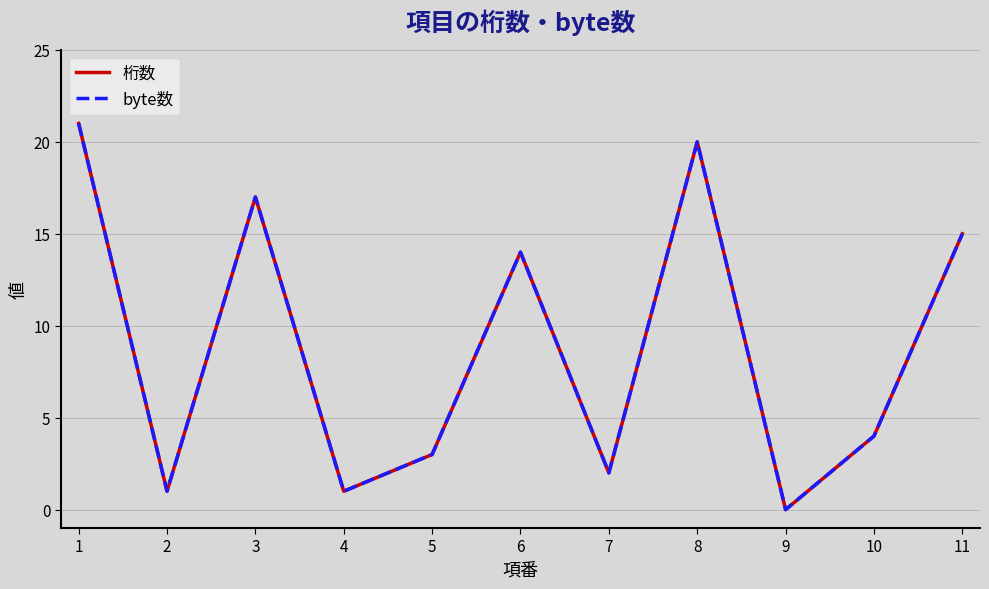

At which category does byte数 reach its first local valley?

2